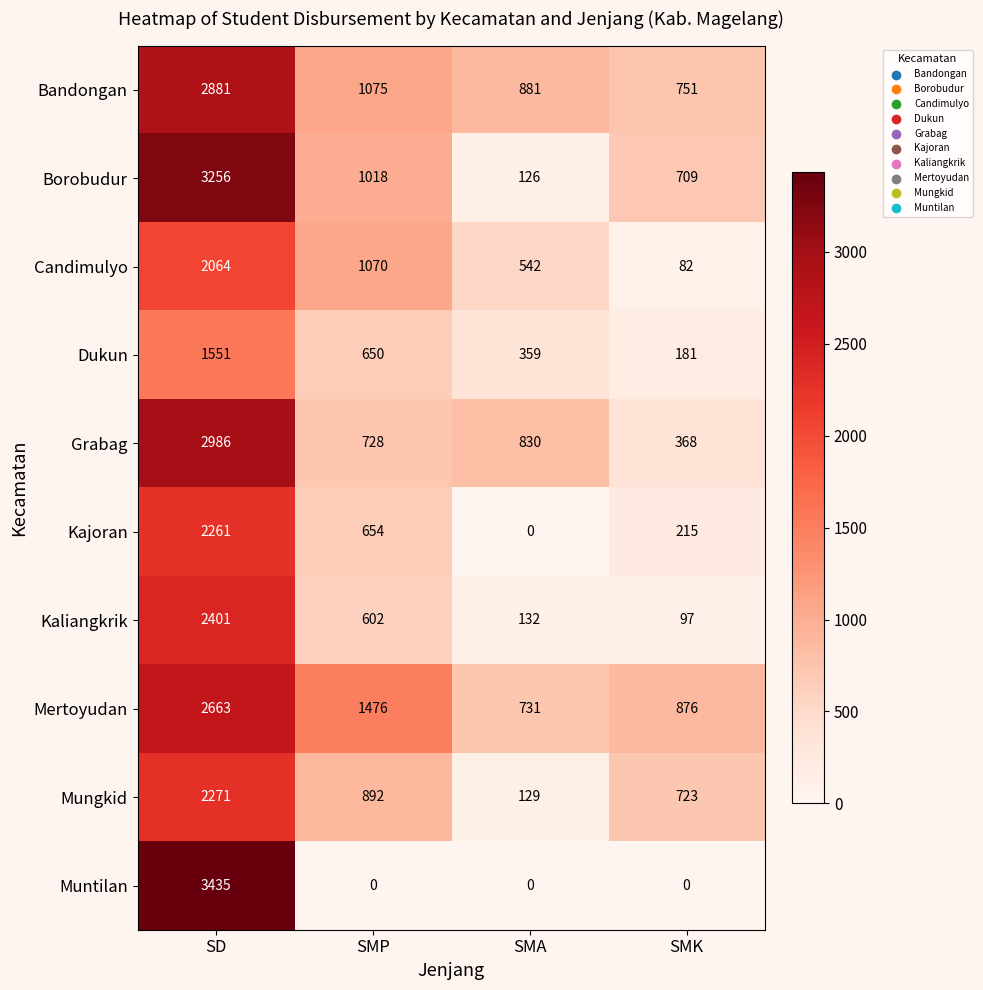

What is the total value across all series at SMK?

4002